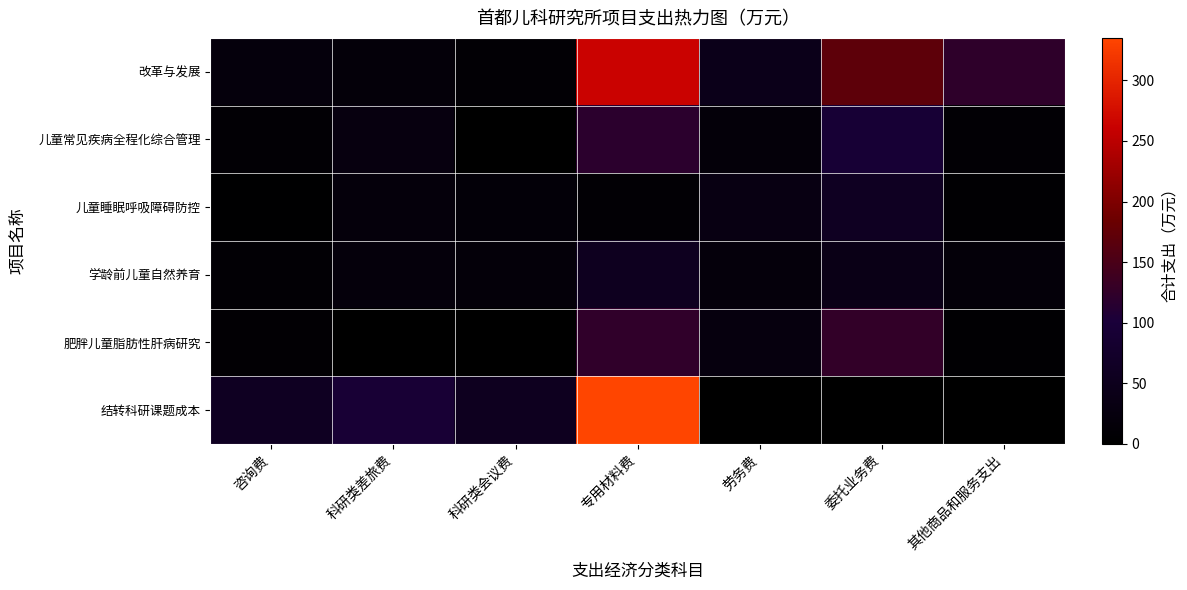

Which series has the largest total across all categories?

改革与发展